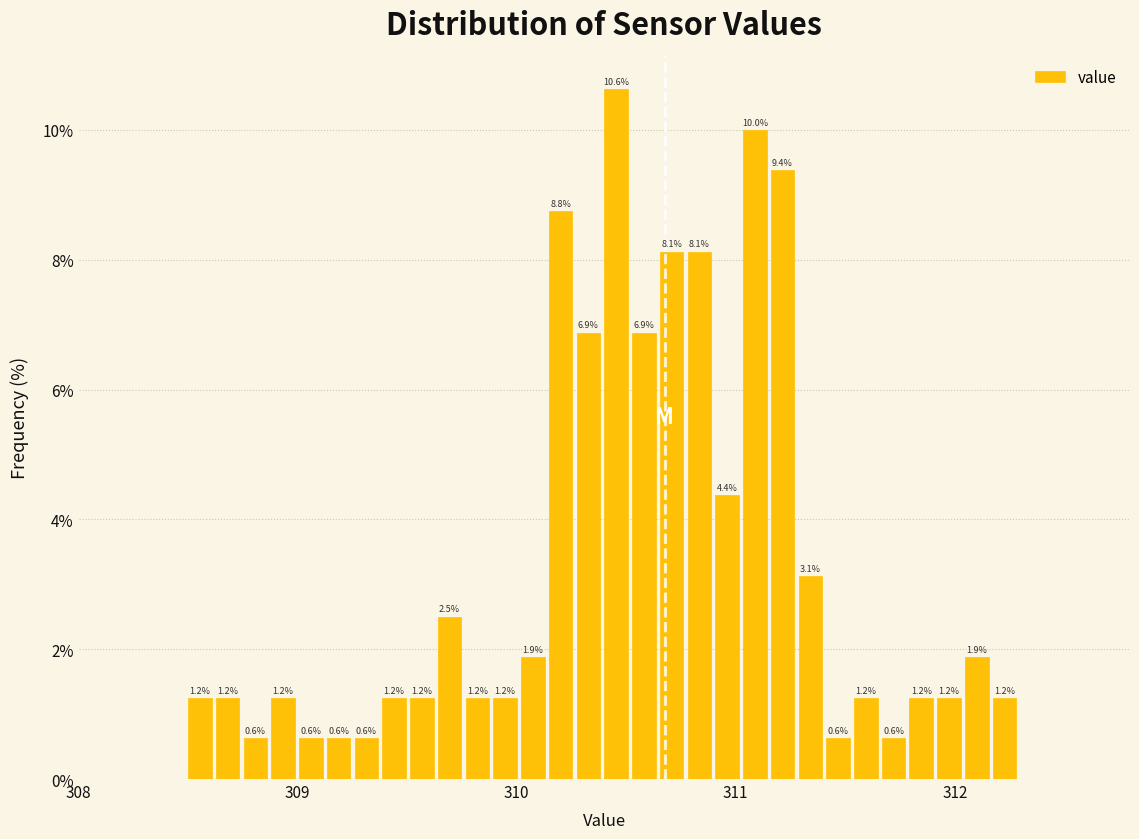

Around what value on the x-axis is the tallest bar? Give the approximate position of its centre, as read against the axis.

310.5